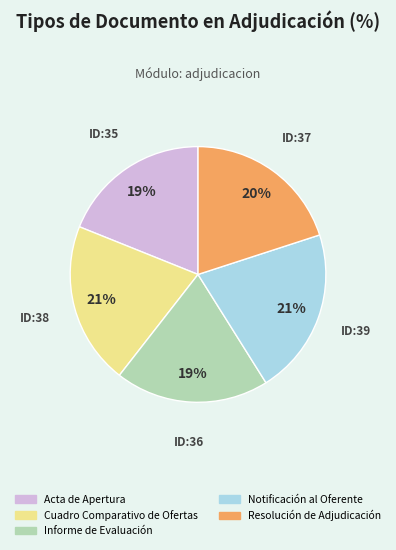

Do Acta de Apertura and Cuadro Comparativo de Ofertas together represent more than half of the pie?

No